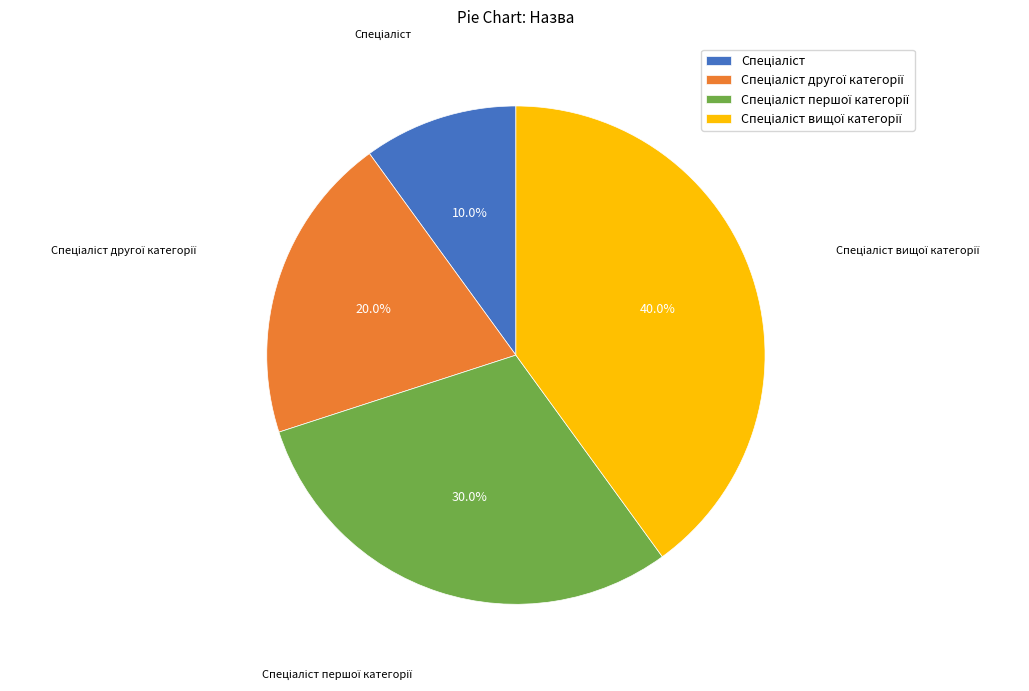

Does any single category account for the majority?

No